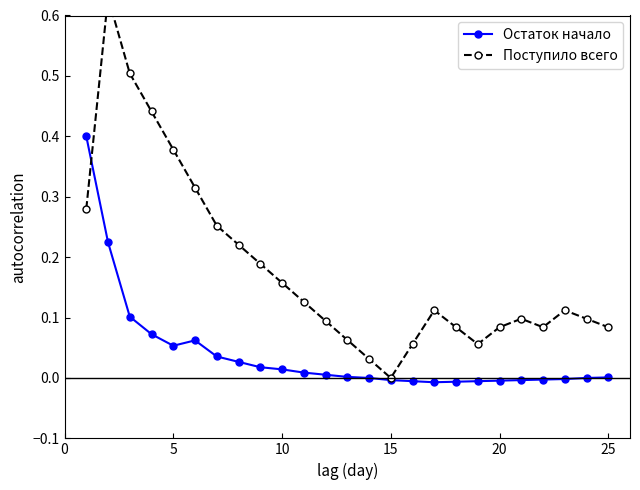

At how many categories does at least one series exceed 0?

24